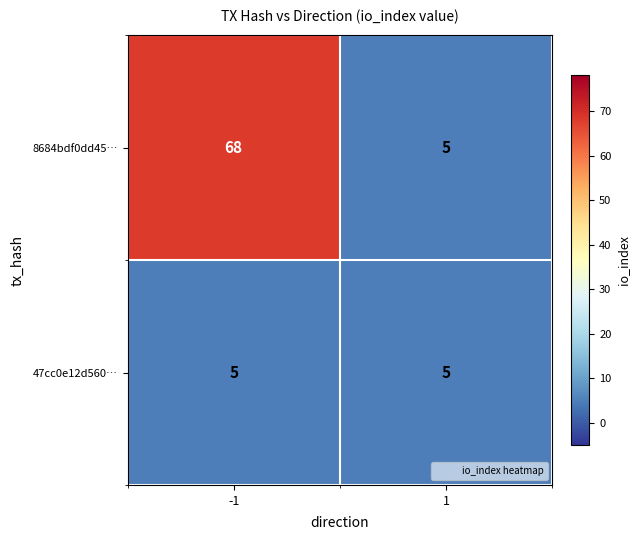

Reading right to left, list all the values displayed in this chart.

8684bdf0dd45…: 5	68
47cc0e12d560…: 5	5